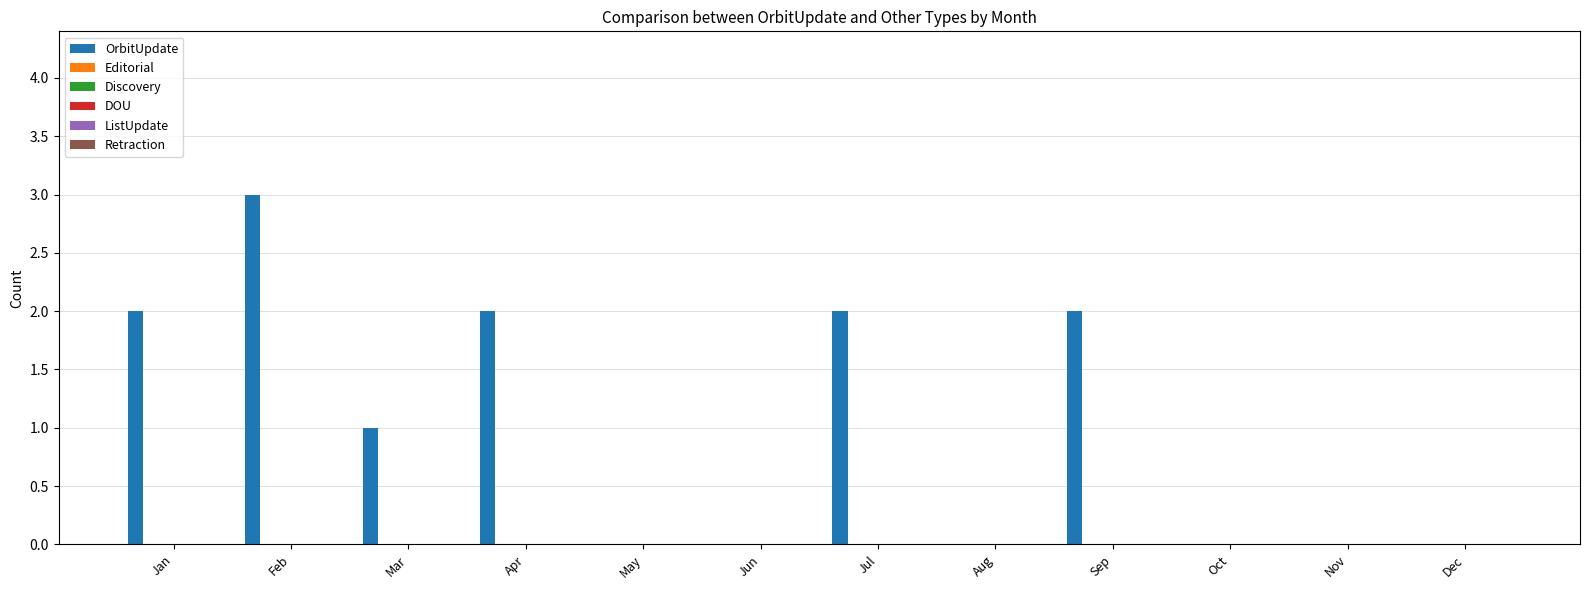

Count the number of data series in this chart.

1